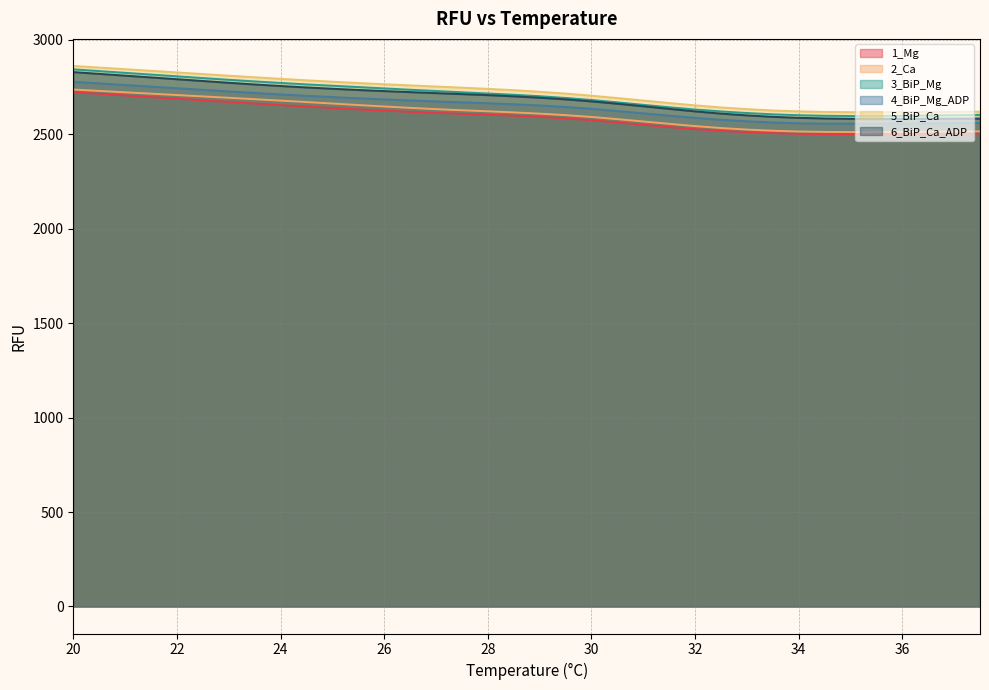

Reading left to right, transcribe all the data shown in this chart.

1_Mg: 2723.1	2714.4	2705.7	2697.1	2688.4	2679.7	2671.1	2662.7	2654.5	2646.5	2639.0	2631.8	2625.0	2618.7	2613.4	2608.3	2603.6	2598.4	2592.2	2584.2	2574.2	2562.6	2550.4	2538.2	2527.2	2518.2	2511.0	2505.9	2502.7	2501.1	2500.5	2501.0	2501.8	2502.5	2503.1	2503.3
2_Ca: 2736.8	2729.5	2722.2	2715.0	2707.7	2700.4	2693.1	2685.6	2678.1	2670.5	2662.7	2654.7	2647.1	2639.8	2633.0	2627.1	2621.7	2615.8	2609.2	2601.4	2591.6	2580.0	2567.8	2555.3	2543.3	2533.0	2524.8	2518.7	2514.6	2512.5	2511.7	2512.0	2512.4	2513.5	2514.4	2515.4
3_BiP_Mg: 2843.8	2834.6	2825.3	2816.1	2806.9	2797.6	2788.4	2779.9	2771.8	2764.1	2757.0	2750.0	2742.8	2735.8	2729.2	2722.3	2715.9	2709.2	2701.6	2692.4	2681.5	2669.0	2655.9	2643.0	2631.1	2621.0	2612.6	2605.7	2600.8	2598.0	2596.6	2596.3	2597.5	2599.3	2601.0	2602.9
4_BiP_Mg_ADP: 2778.0	2769.5	2761.0	2752.5	2744.0	2735.5	2726.9	2718.8	2710.9	2703.7	2697.1	2690.5	2684.6	2679.2	2673.9	2669.0	2664.4	2659.0	2652.6	2644.6	2634.8	2623.1	2611.0	2598.7	2587.1	2576.8	2568.9	2562.5	2558.3	2556.2	2555.7	2555.8	2556.9	2557.9	2558.9	2559.8
5_BiP_Ca: 2861.9	2853.2	2844.6	2836.0	2827.4	2818.7	2810.1	2801.8	2793.5	2785.7	2778.4	2771.4	2764.8	2758.9	2752.8	2746.8	2740.4	2733.4	2725.1	2715.5	2704.3	2691.8	2678.6	2665.5	2653.1	2642.1	2633.0	2625.9	2621.2	2618.2	2616.9	2616.7	2617.3	2617.9	2618.8	2620.0
6_BiP_Ca_ADP: 2829.2	2819.8	2810.4	2801.0	2791.5	2782.1	2772.7	2763.8	2755.6	2747.9	2741.1	2734.5	2728.7	2723.2	2717.9	2712.7	2707.3	2701.0	2693.7	2684.9	2674.2	2661.7	2648.3	2634.6	2621.2	2609.5	2600.1	2592.4	2587.1	2583.8	2581.8	2581.0	2581.3	2581.8	2582.4	2582.9